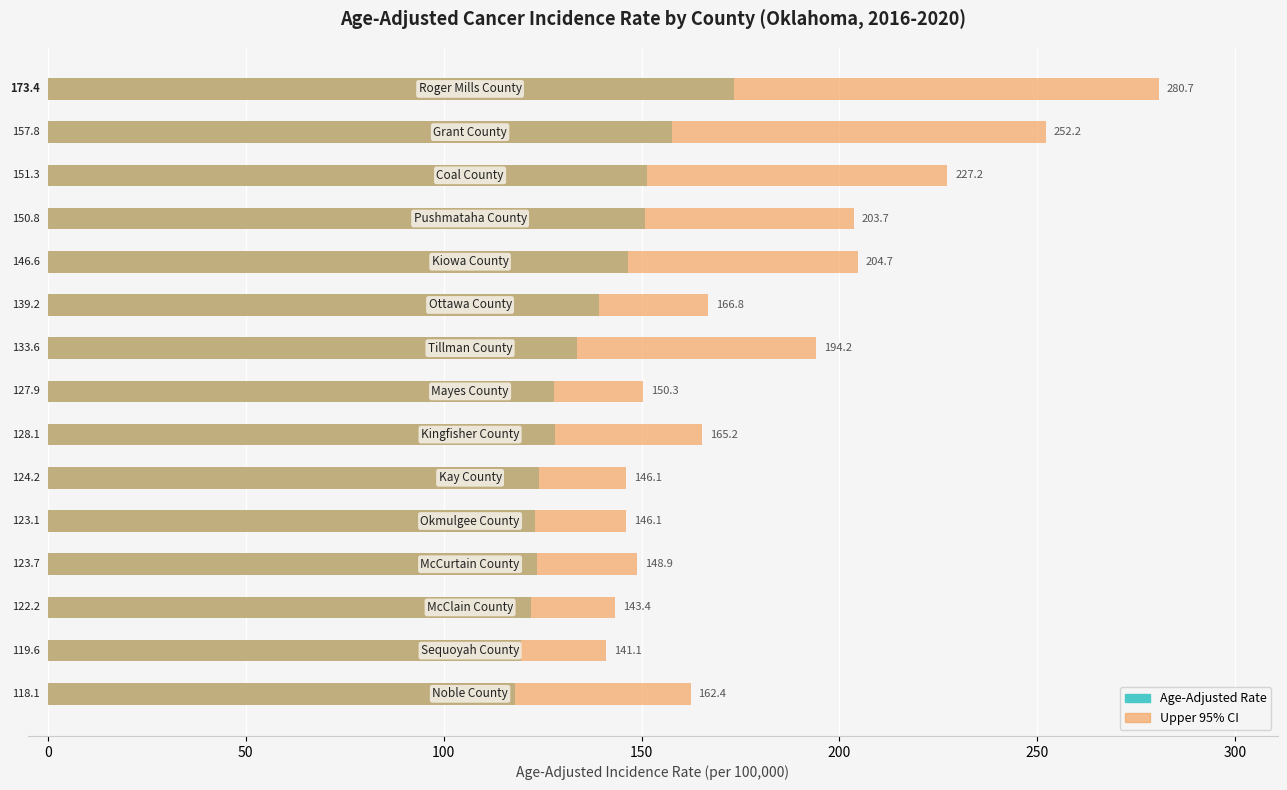

Reading left to right, what are all the values shown in this chart?

Age-Adjusted Rate: 173.4	157.8	151.3	150.8	146.6	139.2	133.6	127.9	128.1	124.2	123.1	123.7	122.2	119.6	118.1
Upper 95% CI: 280.7	252.2	227.2	203.7	204.7	166.8	194.2	150.3	165.2	146.1	146.1	148.9	143.4	141.1	162.4